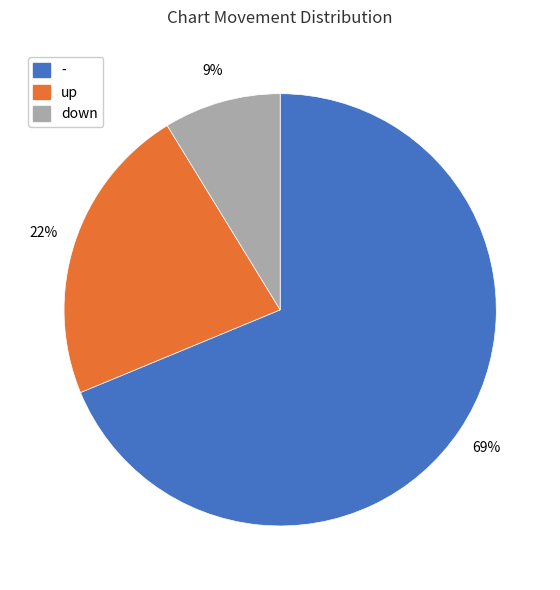

Approximately how many times larger is the value at - compared to up?

3.1